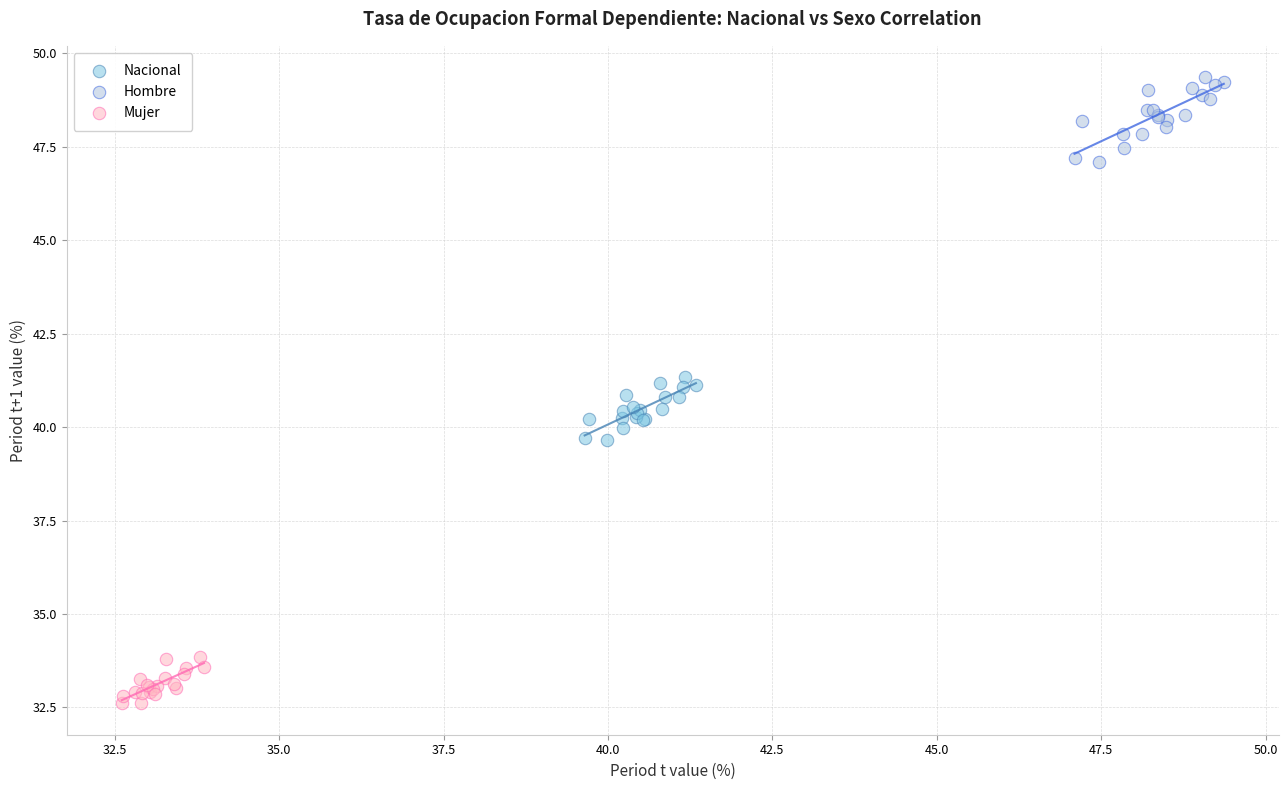

What are all the series names shown in the legend?

Nacional, Hombre, Mujer